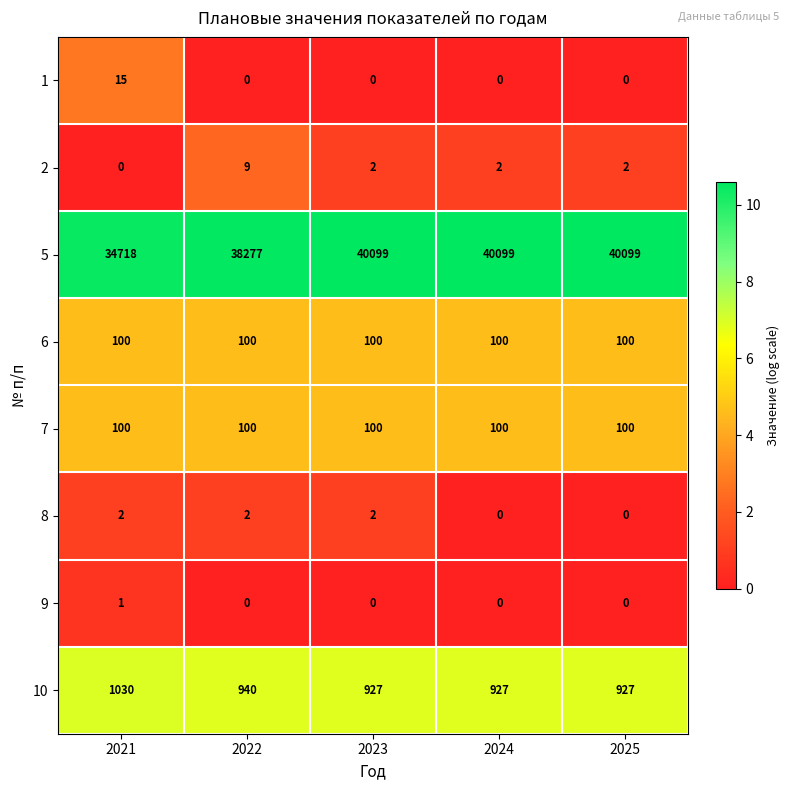

What is the sum of all 8 values?

6